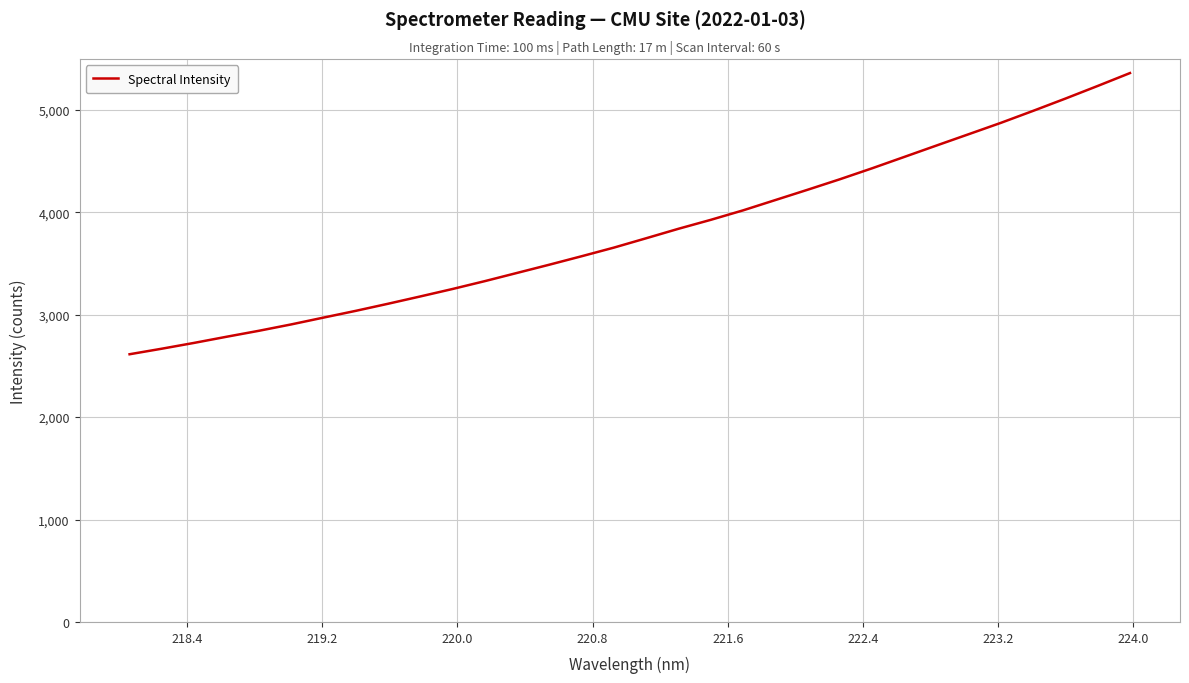

What is the difference between the maximum and minimum values?

2745.0